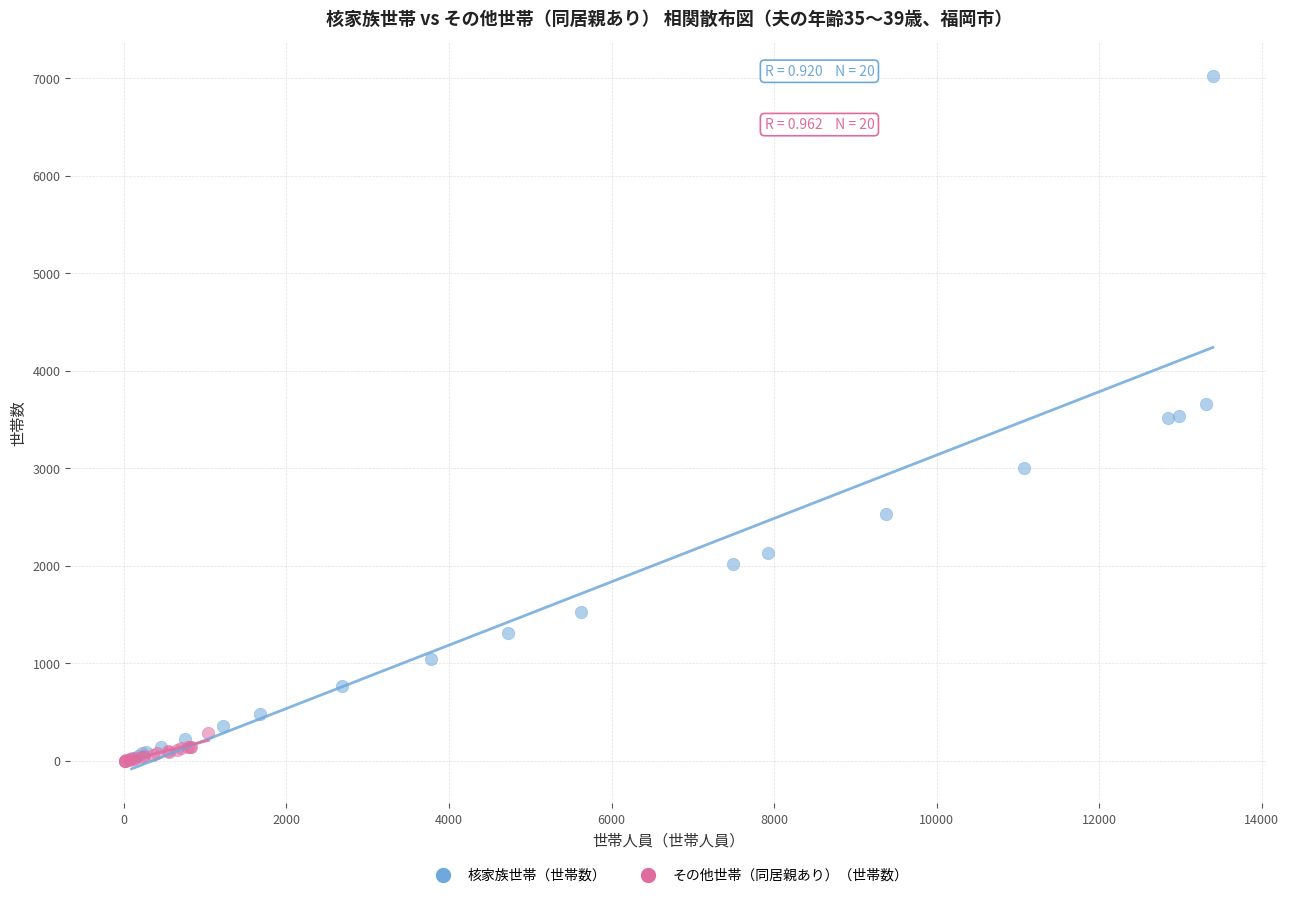

Which series contains the highest Y value?

核家族世帯（世帯数）